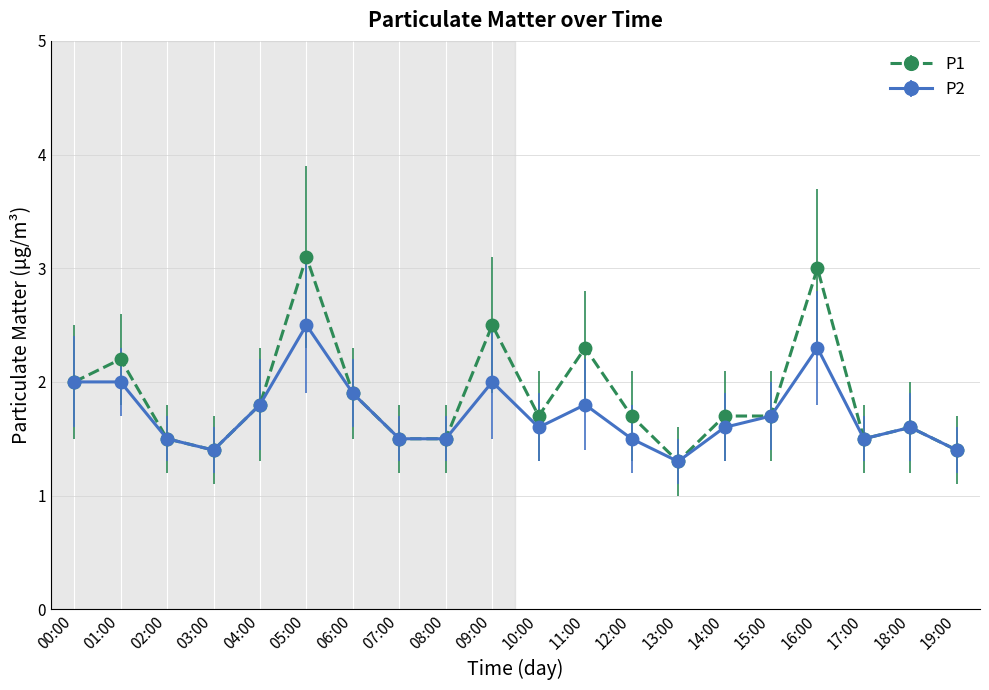

Reading left to right, extract all data points from this chart.

P1: 00:00=2.0	01:00=2.2	02:00=1.5	03:00=1.4	04:00=1.8	05:00=3.1	06:00=1.9	07:00=1.5	08:00=1.5	09:00=2.5	10:00=1.7	11:00=2.3	12:00=1.7	13:00=1.3	14:00=1.7	15:00=1.7	16:00=3.0	17:00=1.5	18:00=1.6	19:00=1.4
P2: 00:00=2.0	01:00=2.0	02:00=1.5	03:00=1.4	04:00=1.8	05:00=2.5	06:00=1.9	07:00=1.5	08:00=1.5	09:00=2.0	10:00=1.6	11:00=1.8	12:00=1.5	13:00=1.3	14:00=1.6	15:00=1.7	16:00=2.3	17:00=1.5	18:00=1.6	19:00=1.4